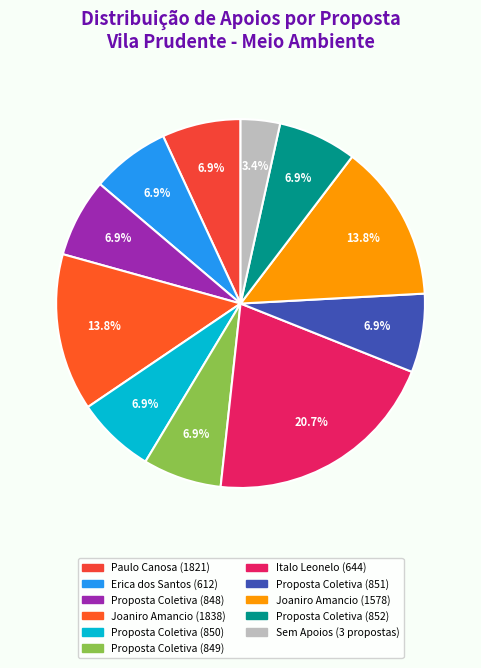

To the nearest percent, what is the difference between the largest and smallest slice percentages?

17%